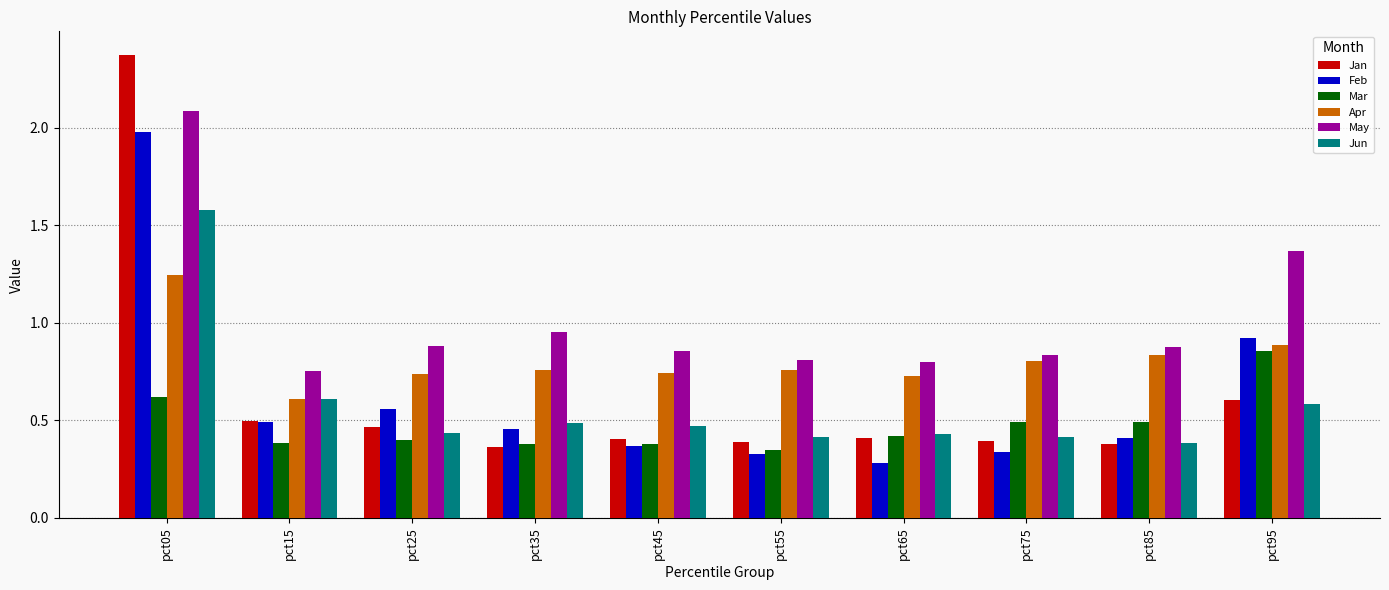

What is the greatest value displayed?

2.4